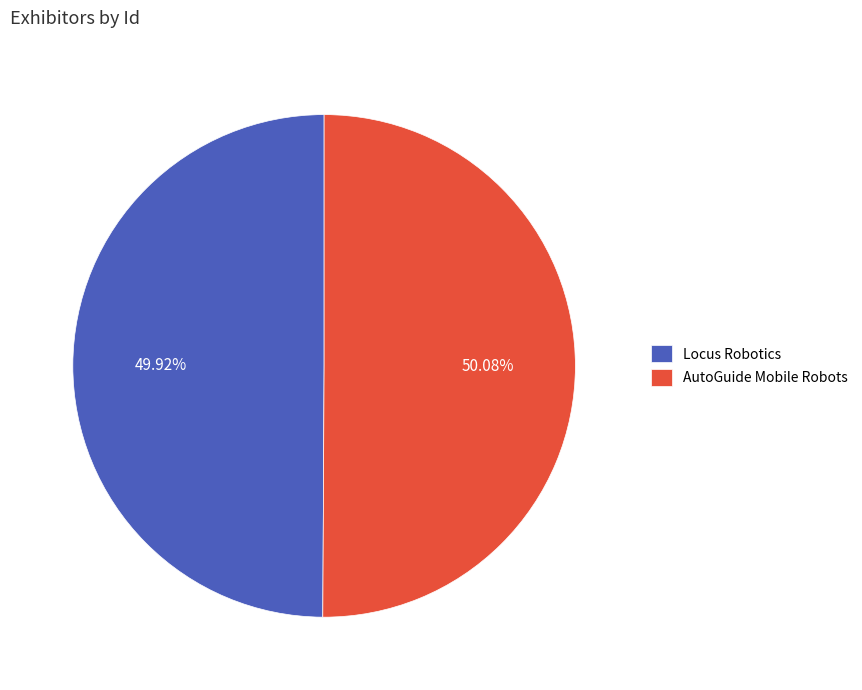

Approximately how many times larger is the value at AutoGuide Mobile Robots compared to Locus Robotics?

1.0